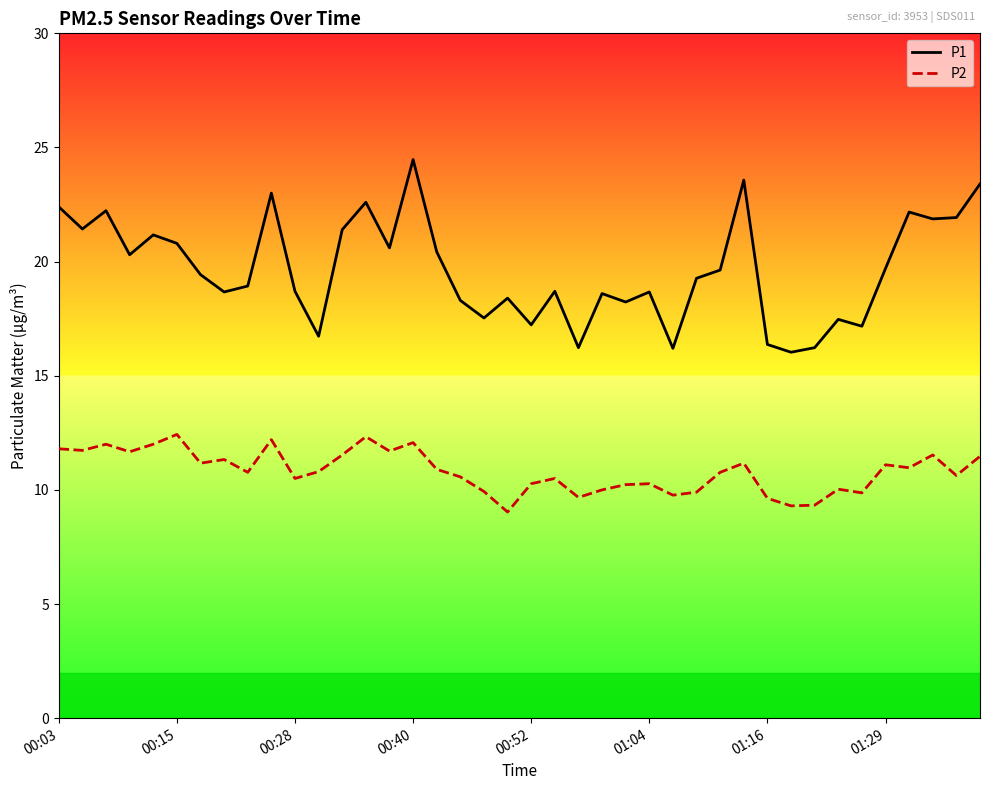

Which series has the largest total across all categories?

P1